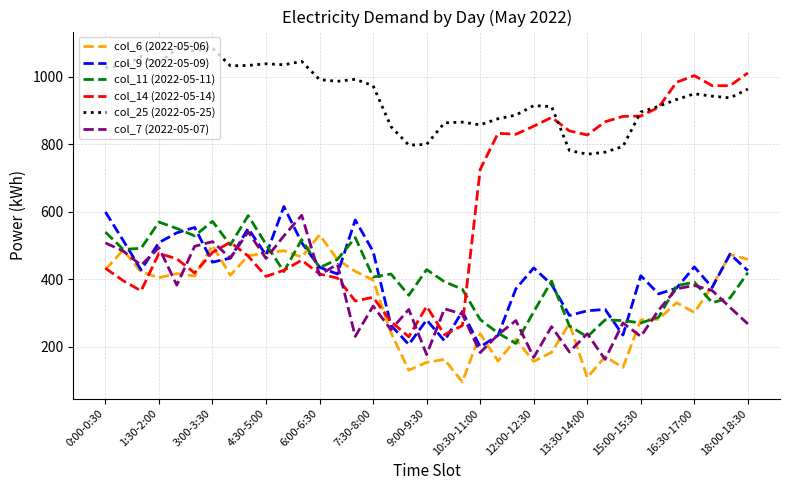

What is the difference between the maximum and second lowest values in the col_11 (2022-05-11) series?

359